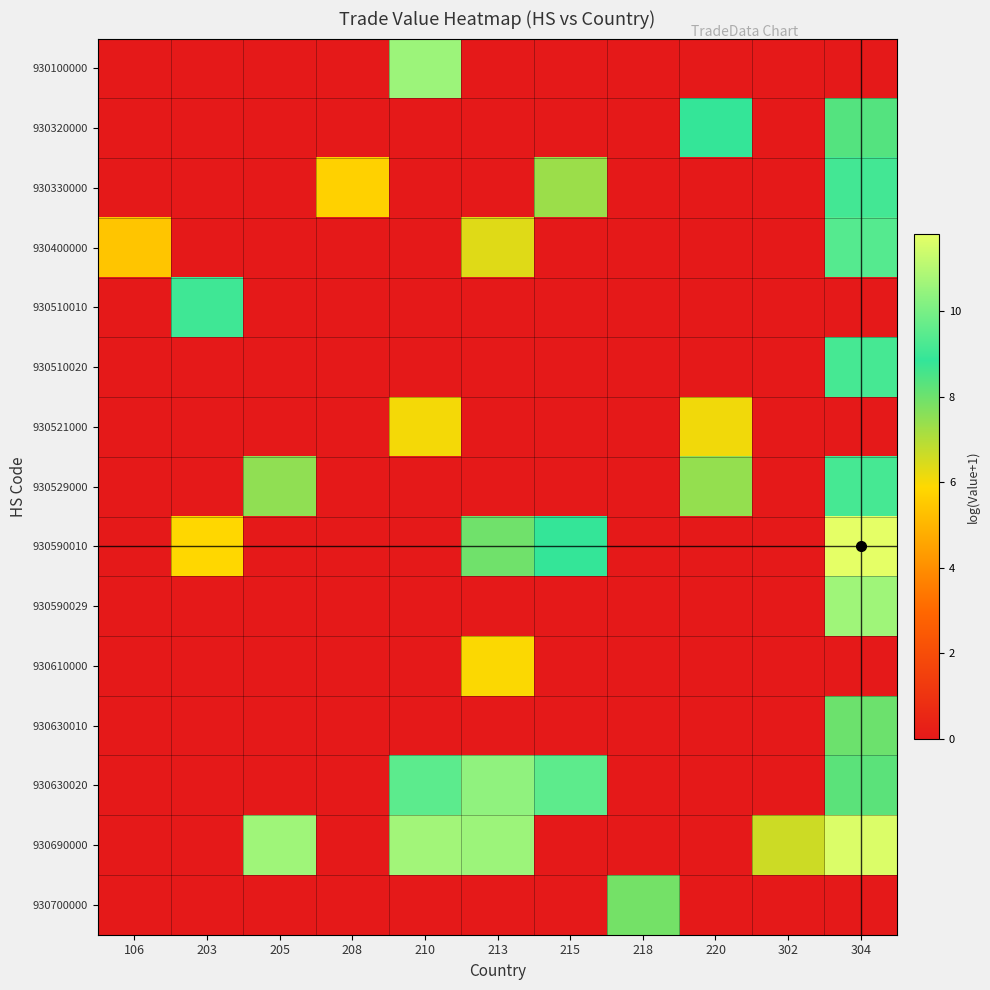

Count the number of categories in the chart.

11